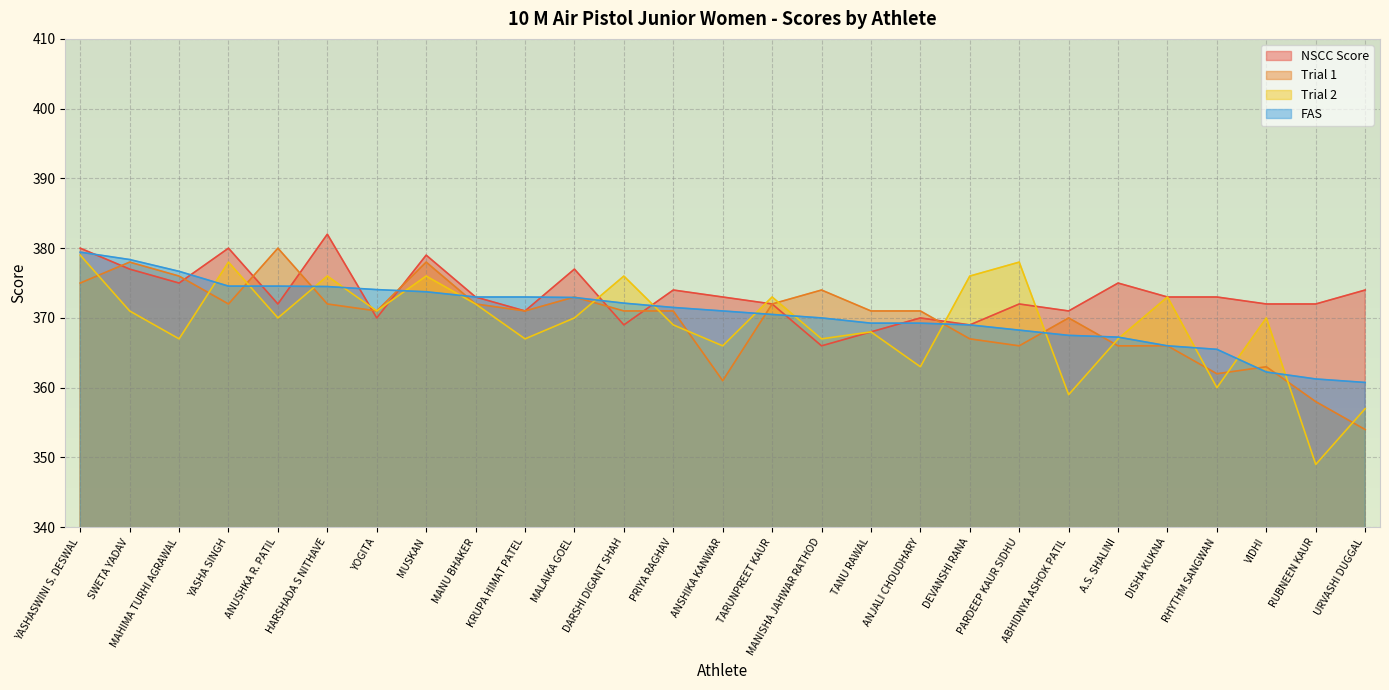

How many lines are shown in the chart?

4